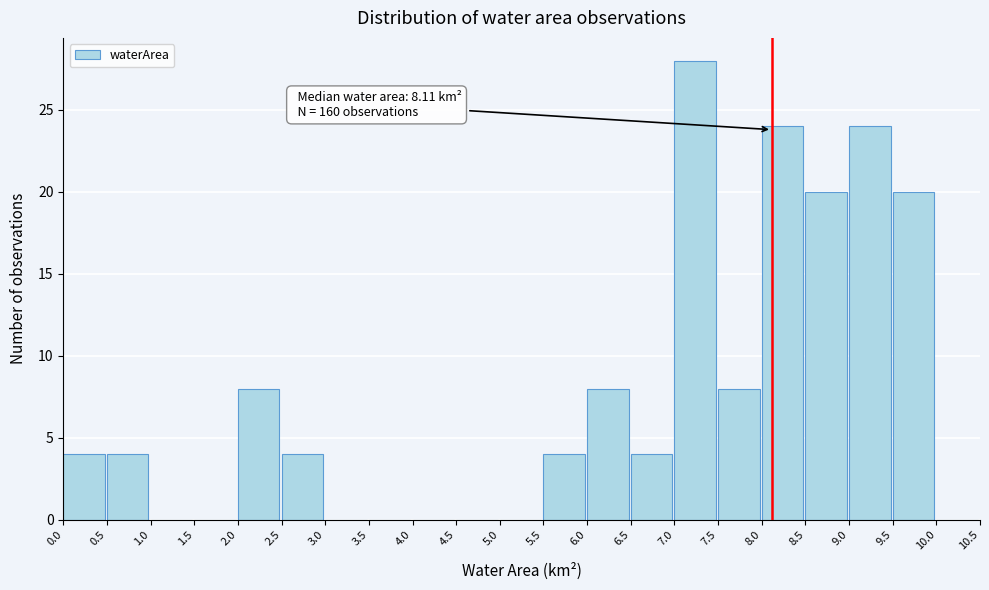

Which range on the x-axis has the tallest bar?

7.0 to 7.5